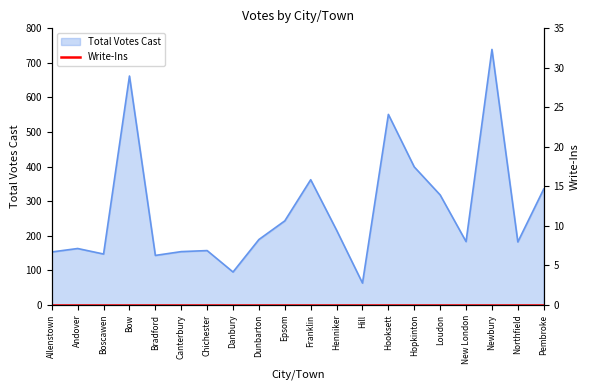

Between Canterbury and Newbury, which is larger?

Newbury